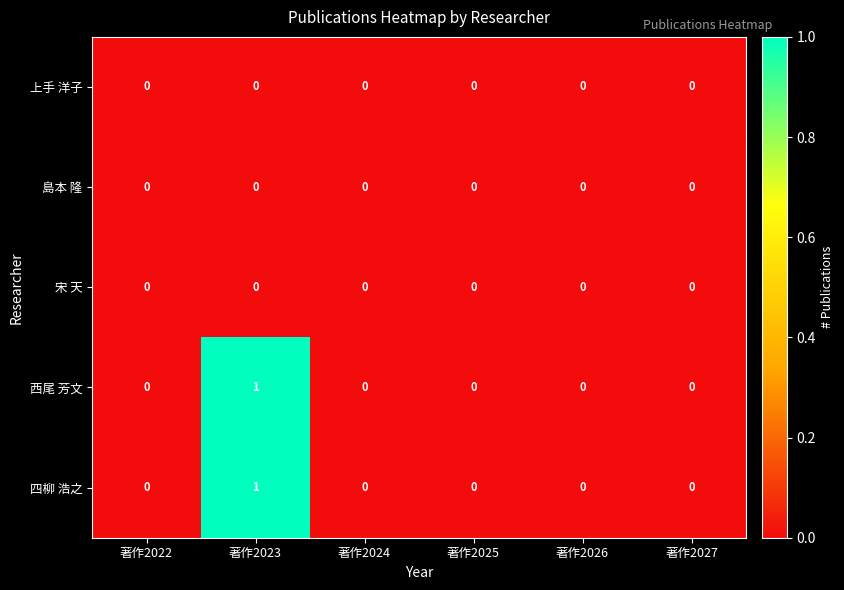

How many categories are shown in the chart?

6